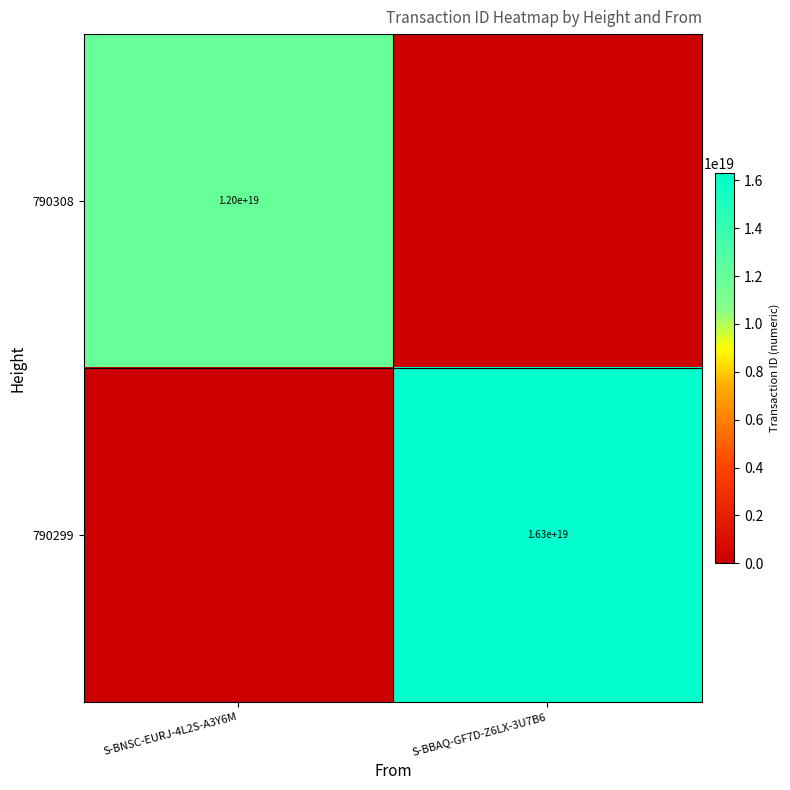

What is the total value across all series at S-BBAQ-GF7D-Z6LX-3U7B6?

16299215492089309184